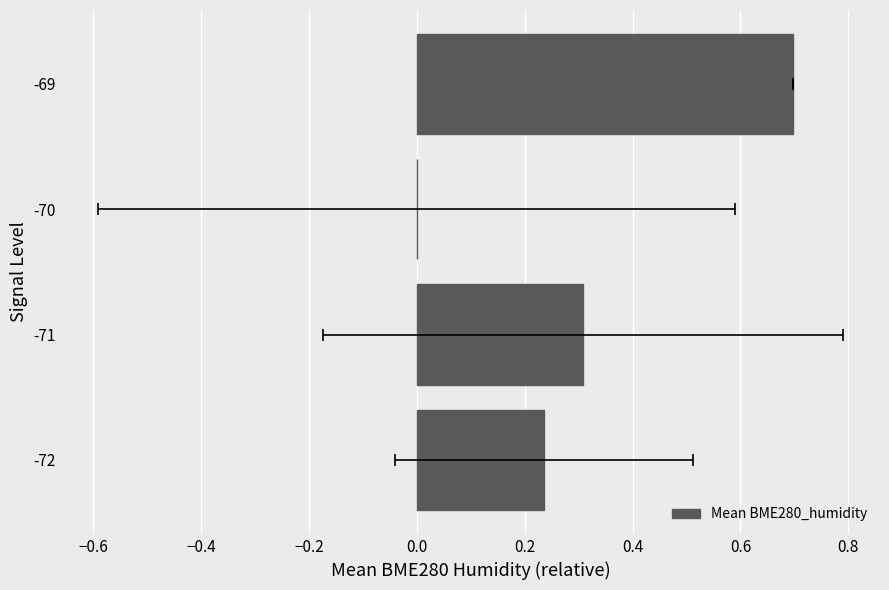

What is the difference between the maximum and minimum values?

0.7